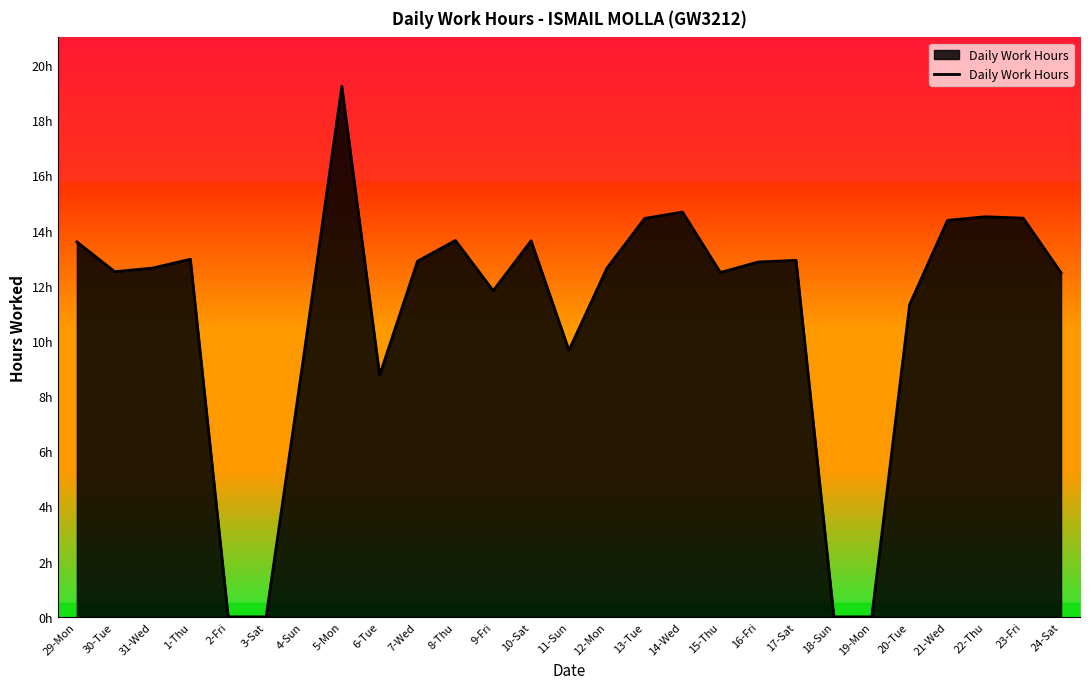

True or false: the data shows 7.1 at 21-Wed.

False